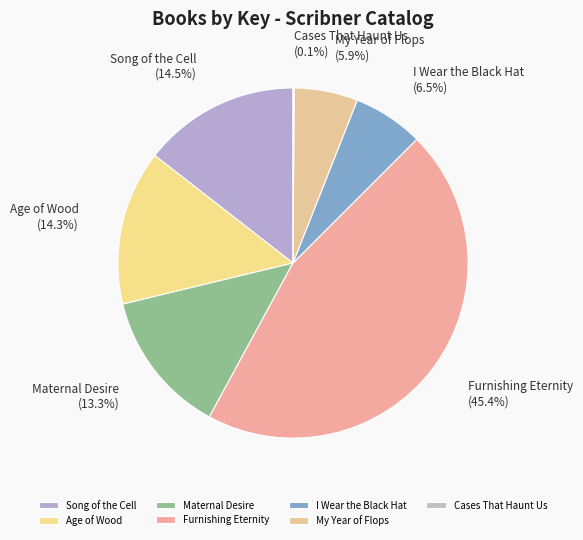

Which category has the biggest portion of the pie?

Furnishing Eternity